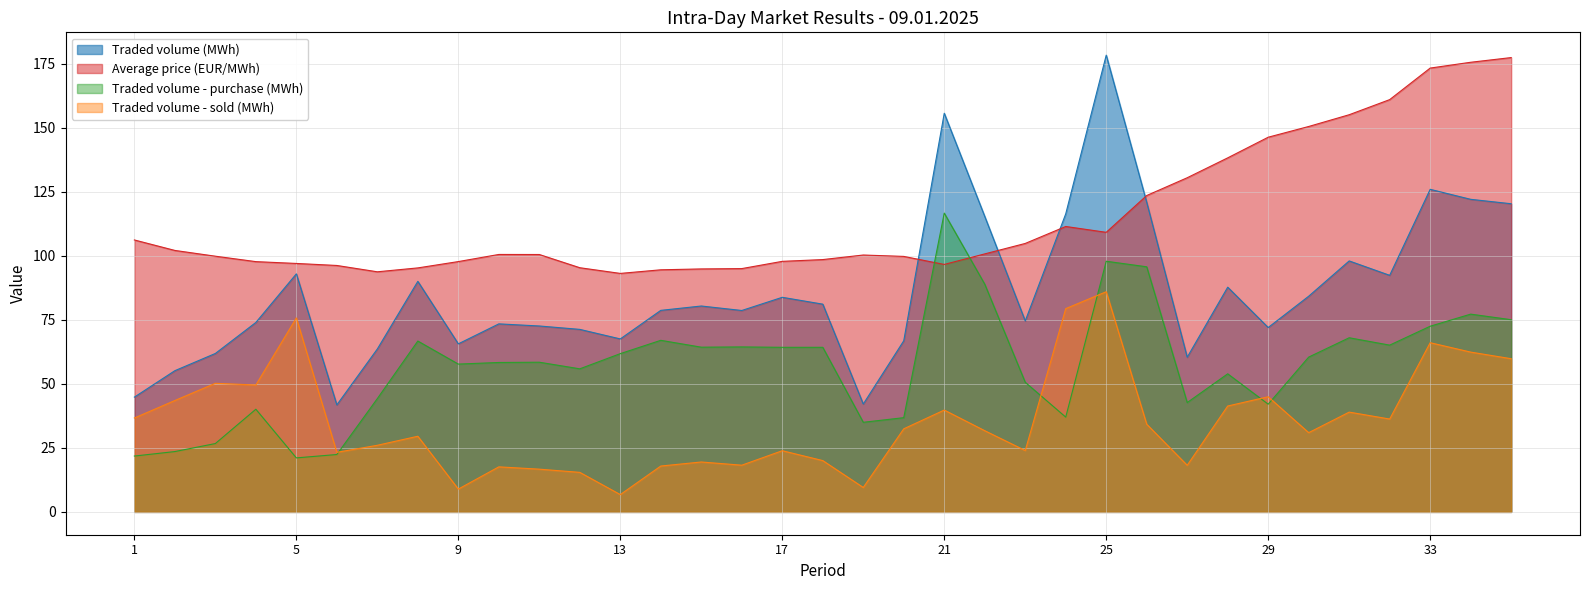

What is the value of the Traded volume (MWh) point at the 11th from the left?

72.6